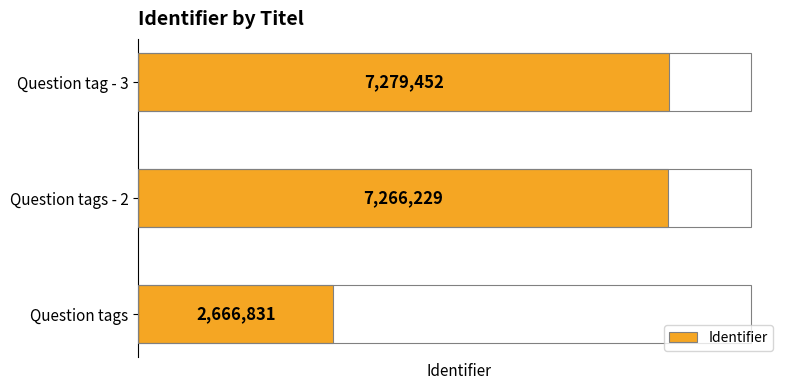

Where is the data nearest to the value 4973141?

Question tags - 2